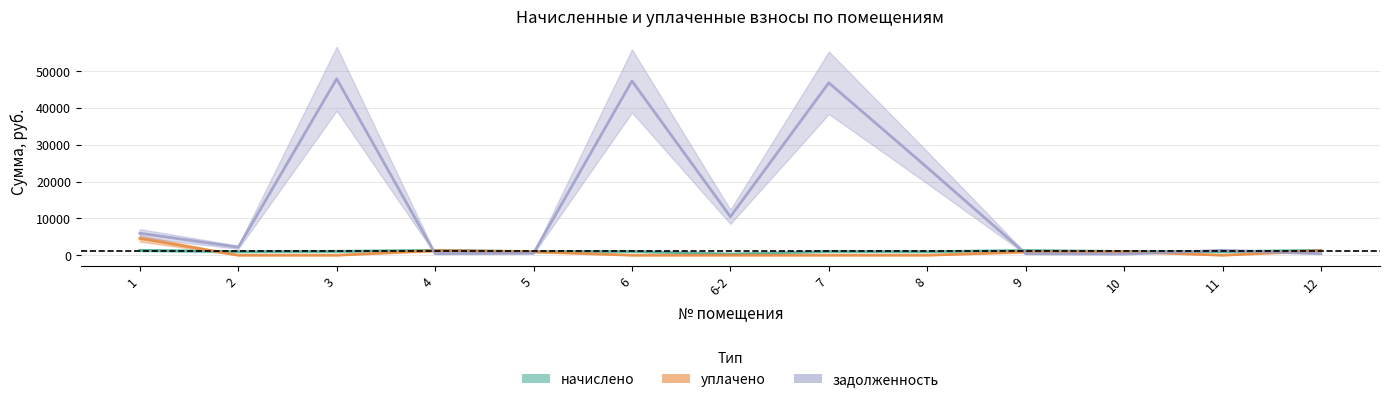

How many data points does each series have?

13